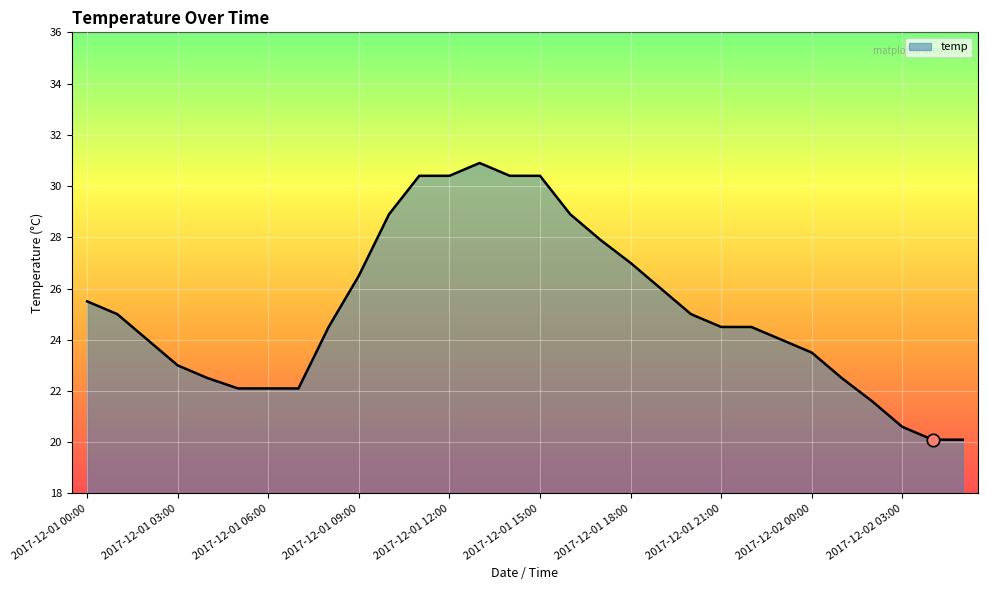

What is the difference between the maximum and minimum values?

10.8